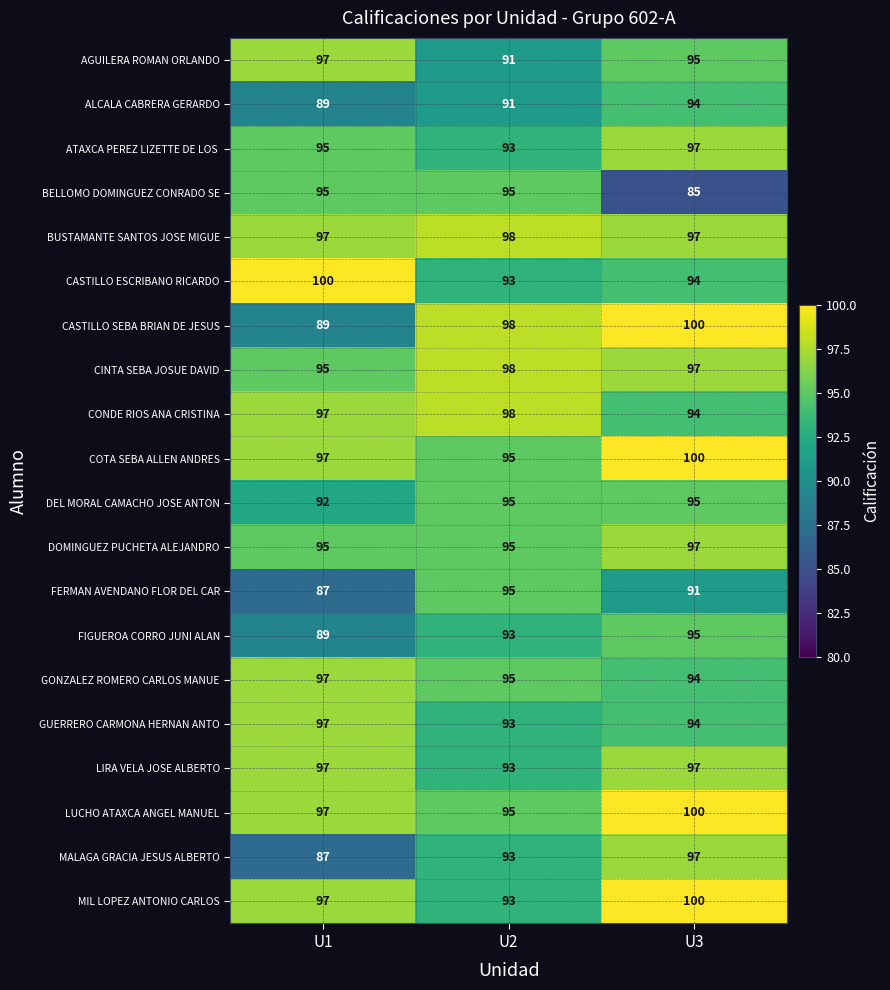

At which label is LUCHO ATAXCA ANGEL MANUEL closest to 97?

U1